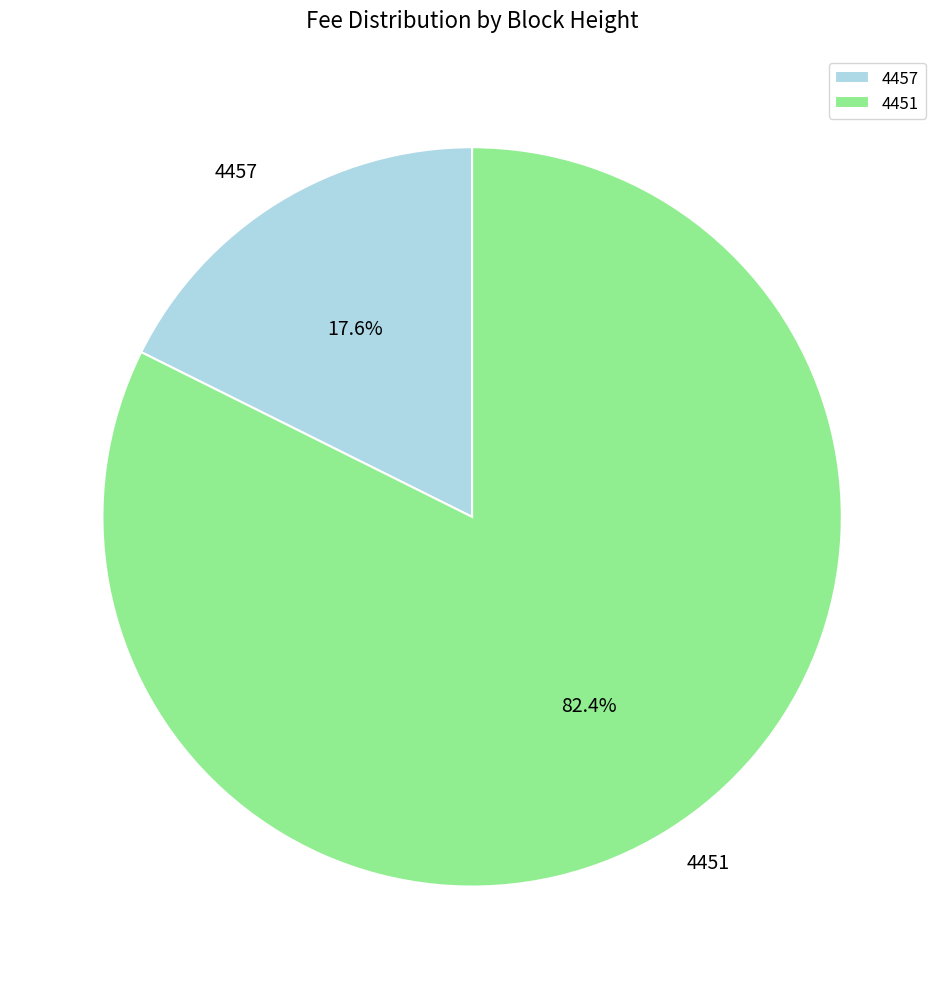

What is the smallest slice in the pie chart?

4457